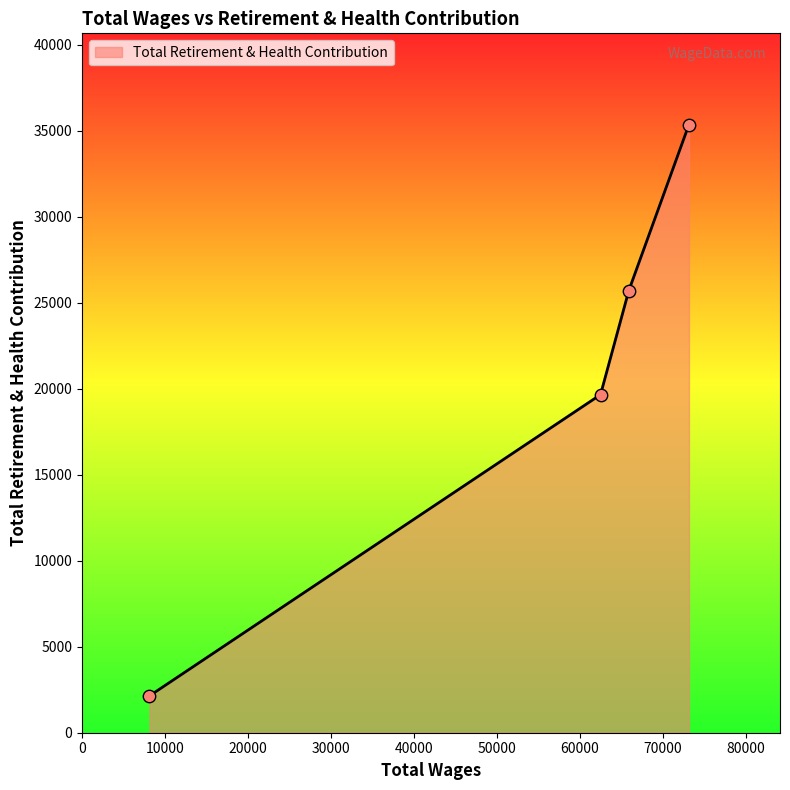

What is the average value?

20720.7